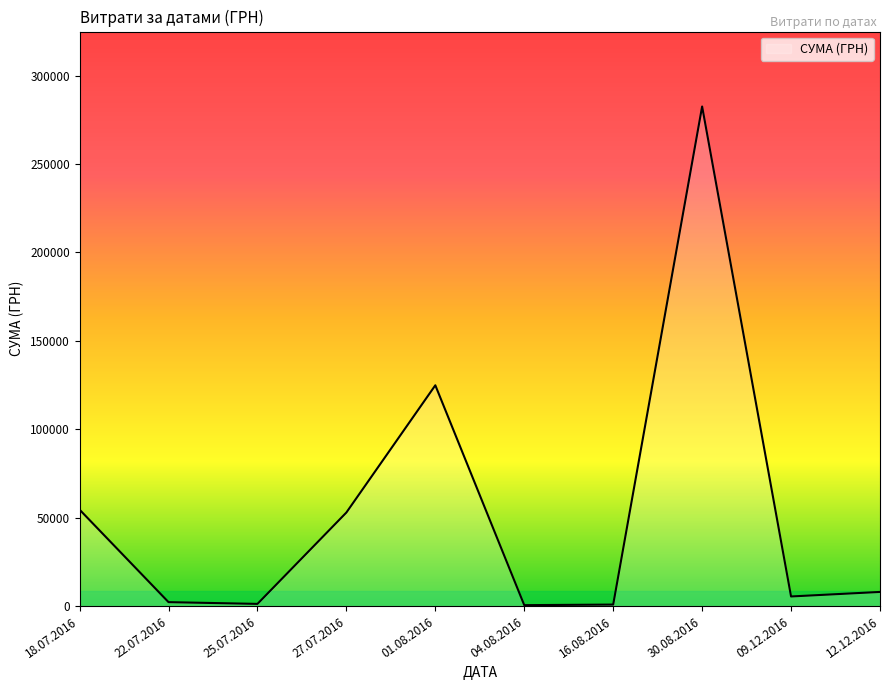

At which label is the value closest to 141492?

01.08.2016